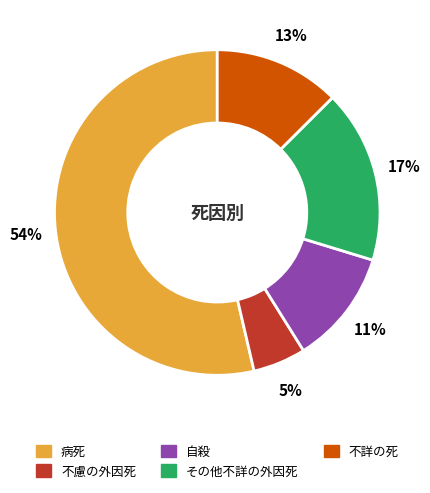

Count the number of slices in the pie.

5